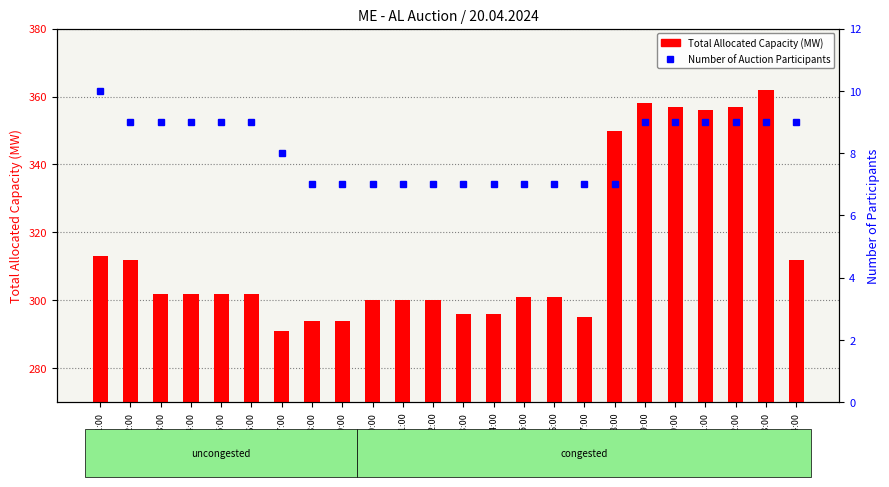

Which series has the widest spread of values?

Total Allocated Capacity (MW)